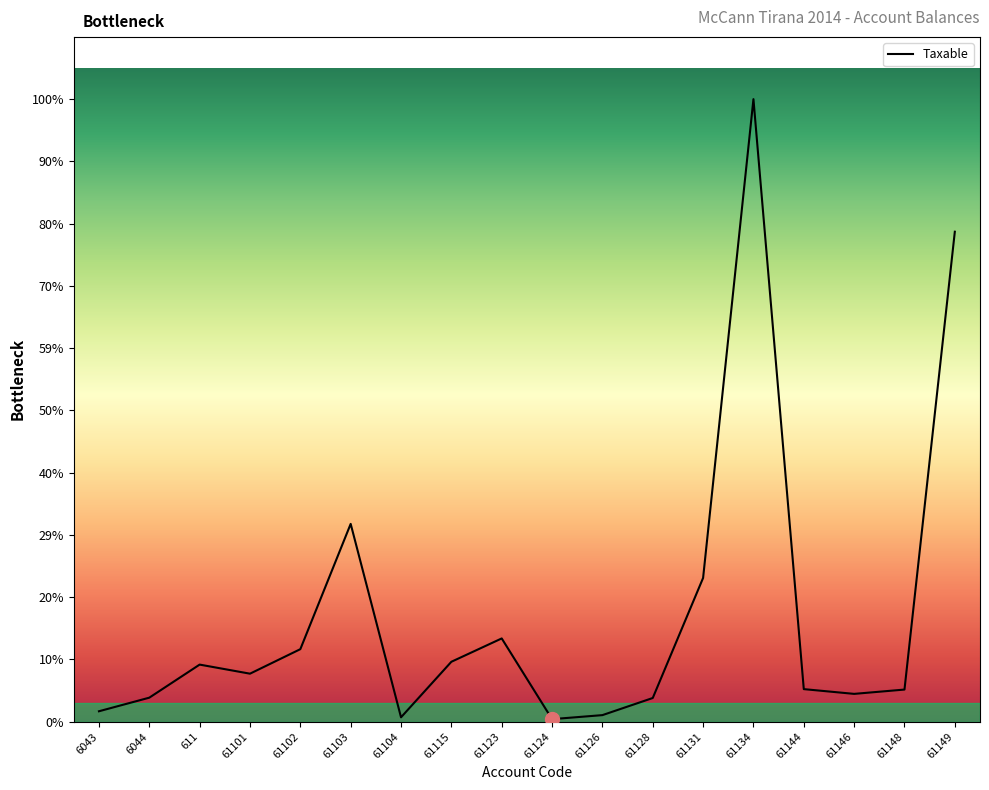

How many interior local valleys (lower than both neighbors) does the data have?

4